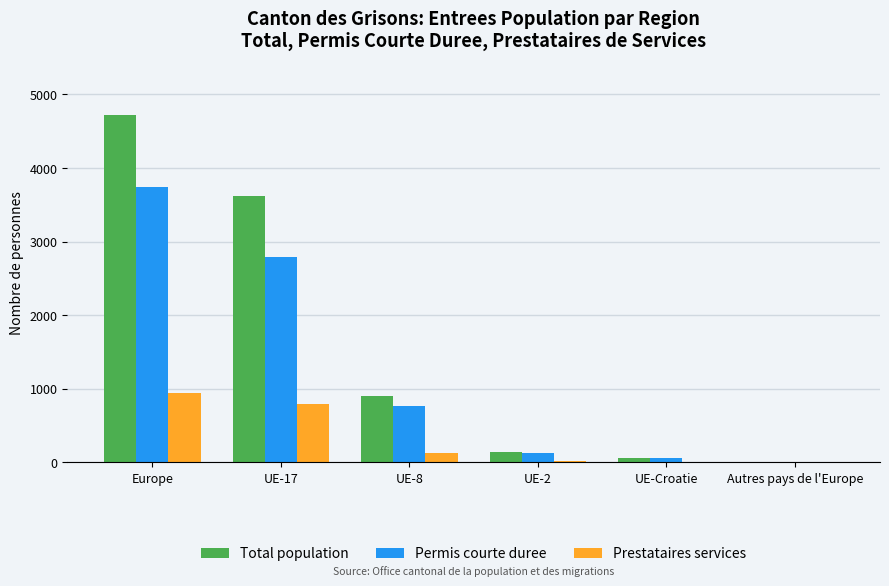

At which label does Total population reach its peak?

Europe